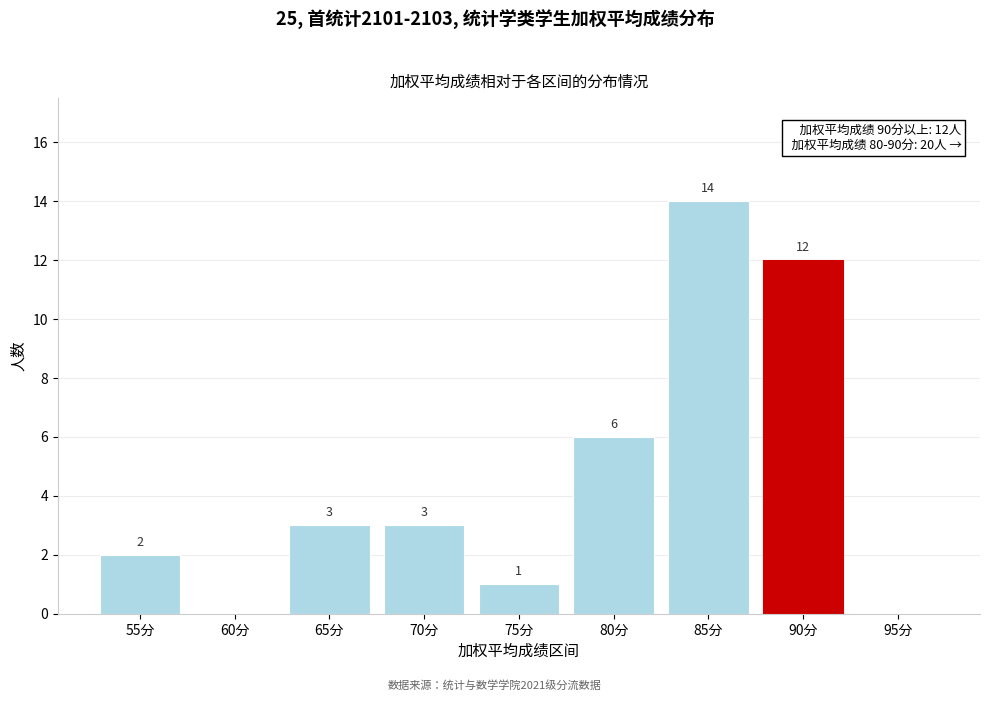

Reading right to left, extract all data points from this chart.

95分=0	90分=12	85分=14	80分=6	75分=1	70分=3	65分=3	60分=0	55分=2